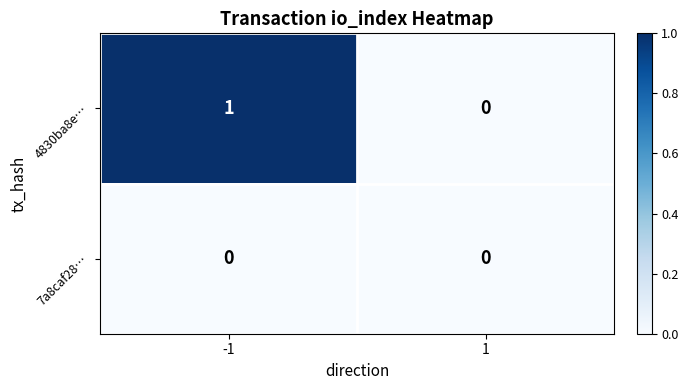

Which series has the largest total across all categories?

4830ba8e…